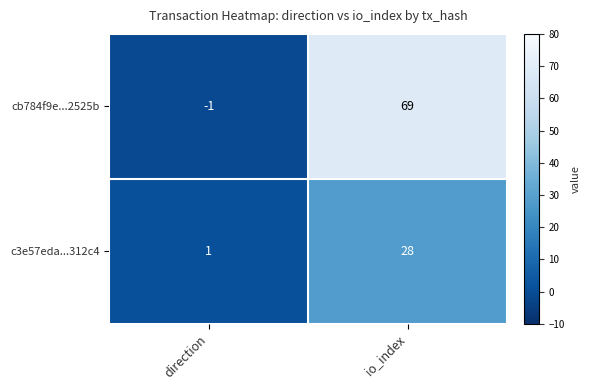

Between direction and io_index, which series saw the biggest shift?

cb784f9e...2525b